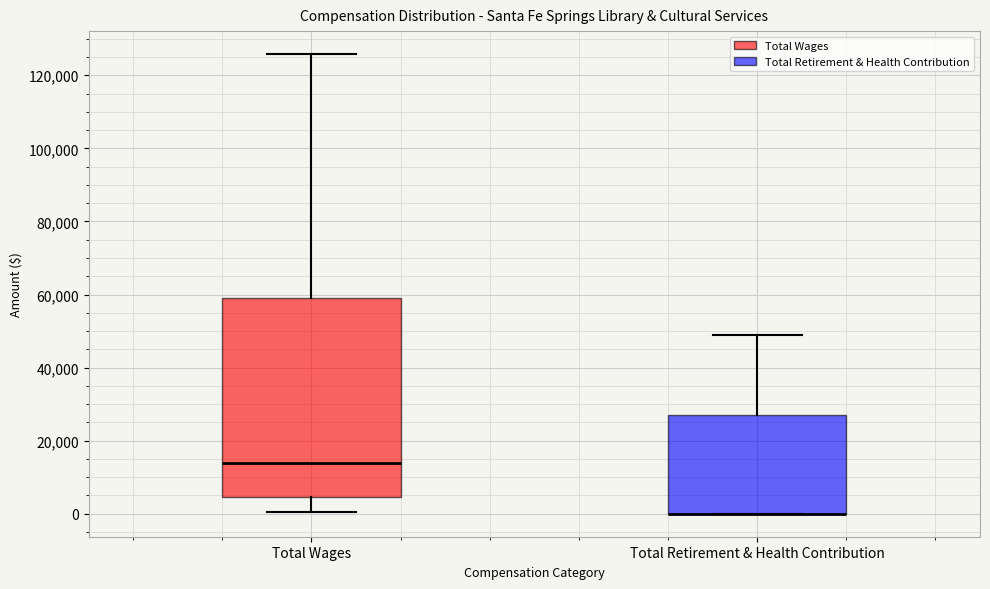

Where is the upper edge of the box for Total Wages on the y-axis? The values are not printed on the chart, so give them approximately, as read against the axis.

60000